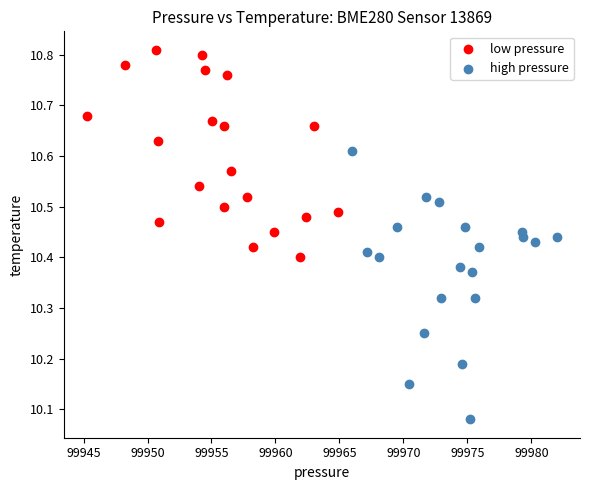

Which series contains the lowest Y value?

high pressure